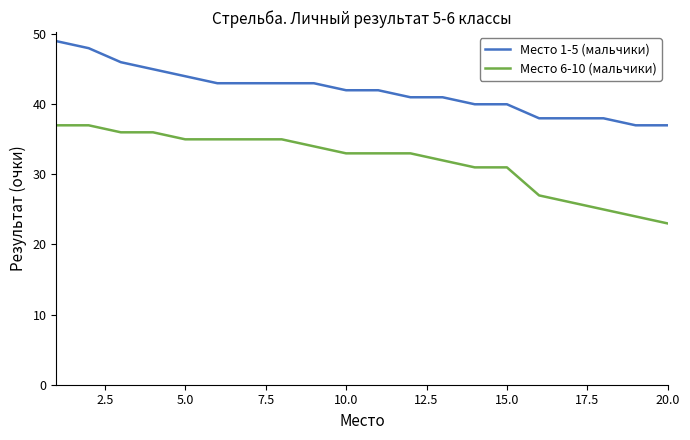

What is the average value of the Место 6-10 (мальчики) series?

32